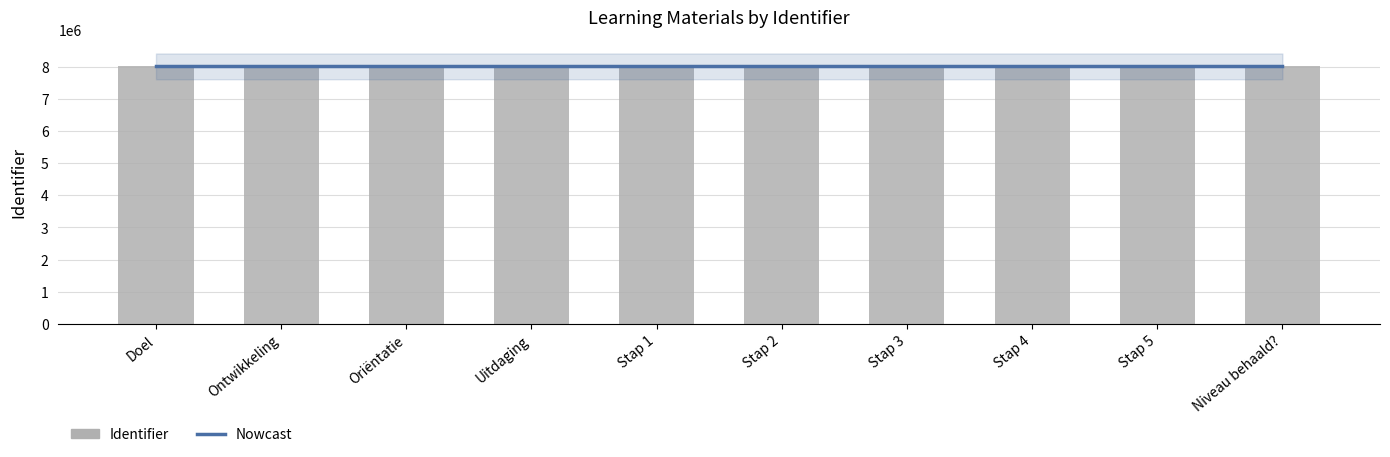

Which category has the lowest value in the Identifier series?

Doel